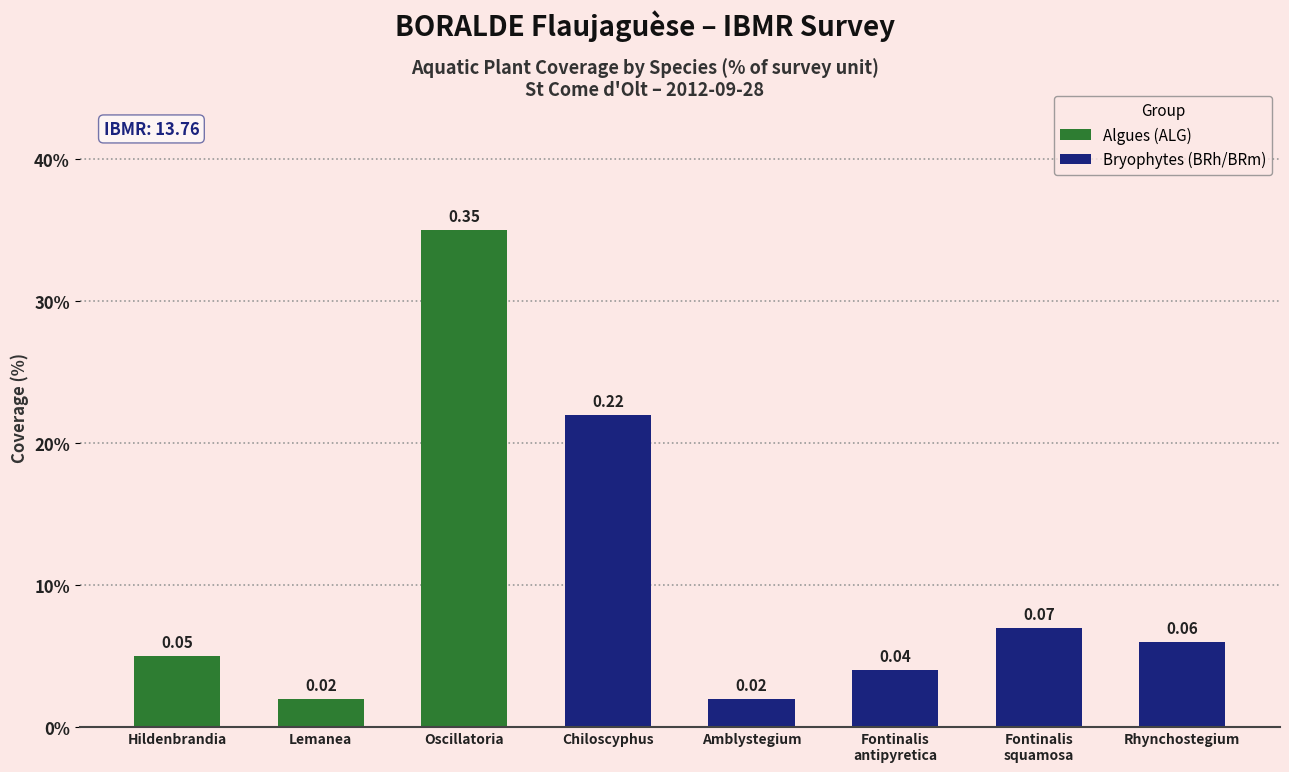

The chart shows a value of 0.1 at Fontinalis squamosa. True or false?

True